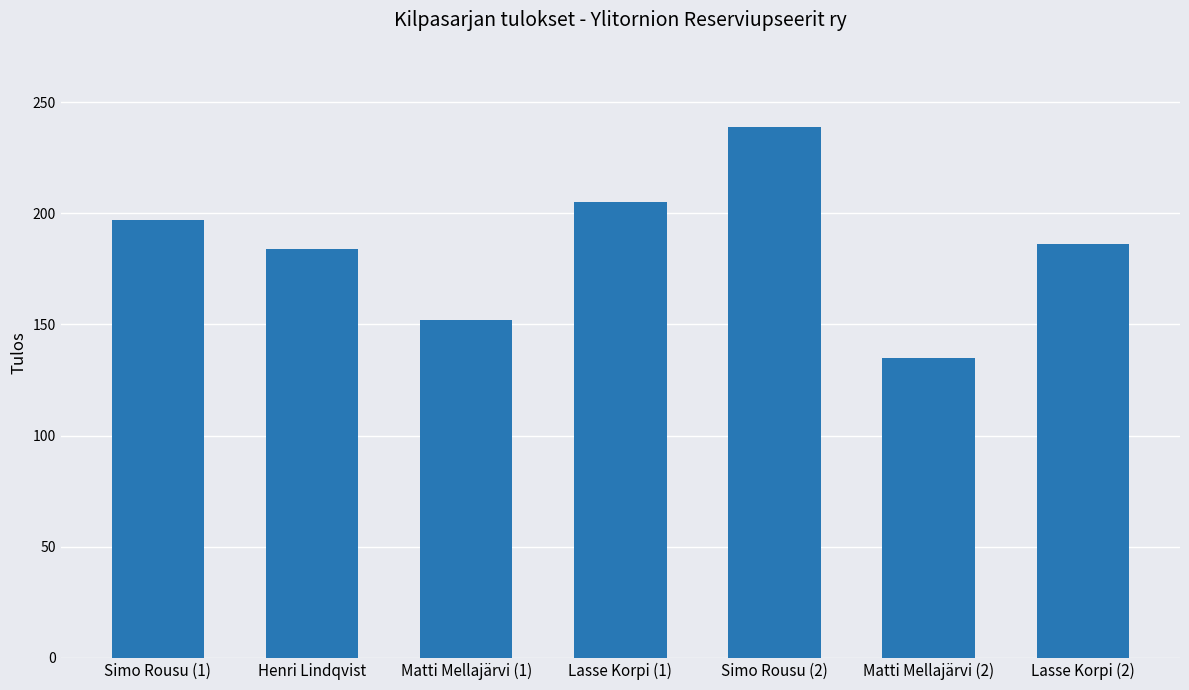

What is the approximate value at Henri Lindqvist, to the nearest 50?

200